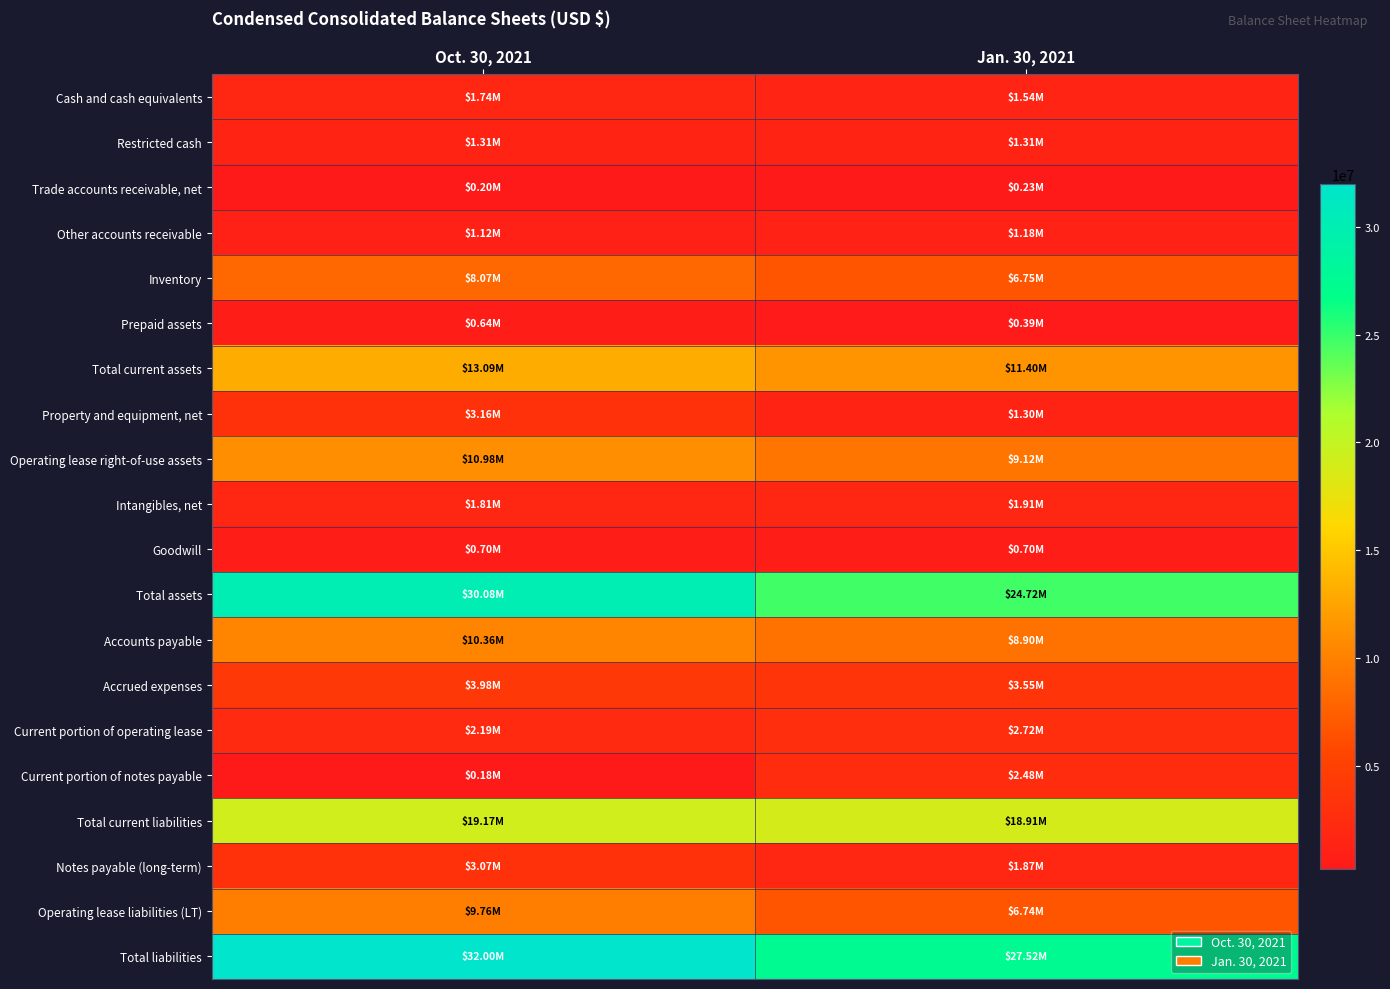

At which category is the sum across all series the highest?

Oct. 30, 2021